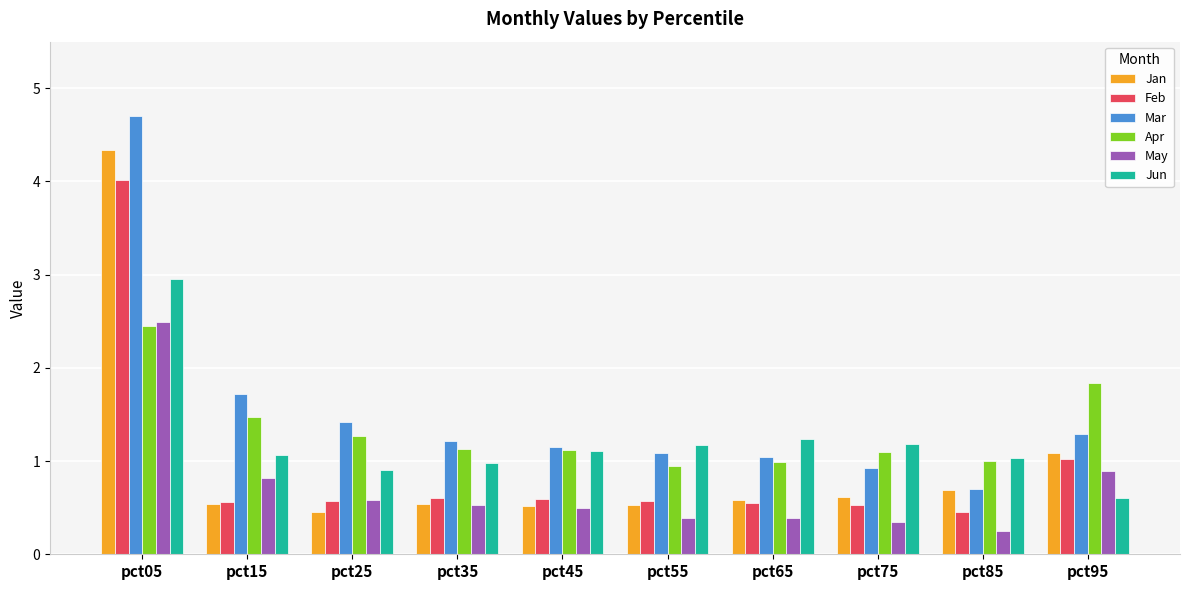

How many distinct data groups are displayed?

6